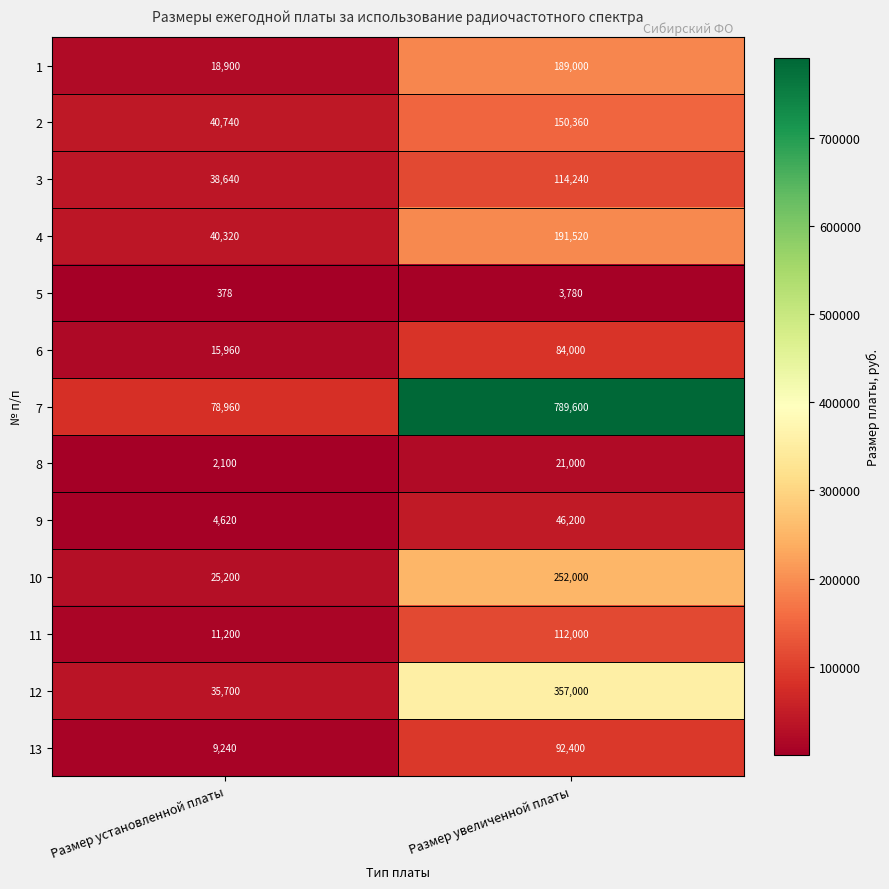

Rank the series at Размер увеличенной платы from lowest to highest value.

5, 8, 9, 6, 13, 11, 3, 2, 1, 4, 10, 12, 7